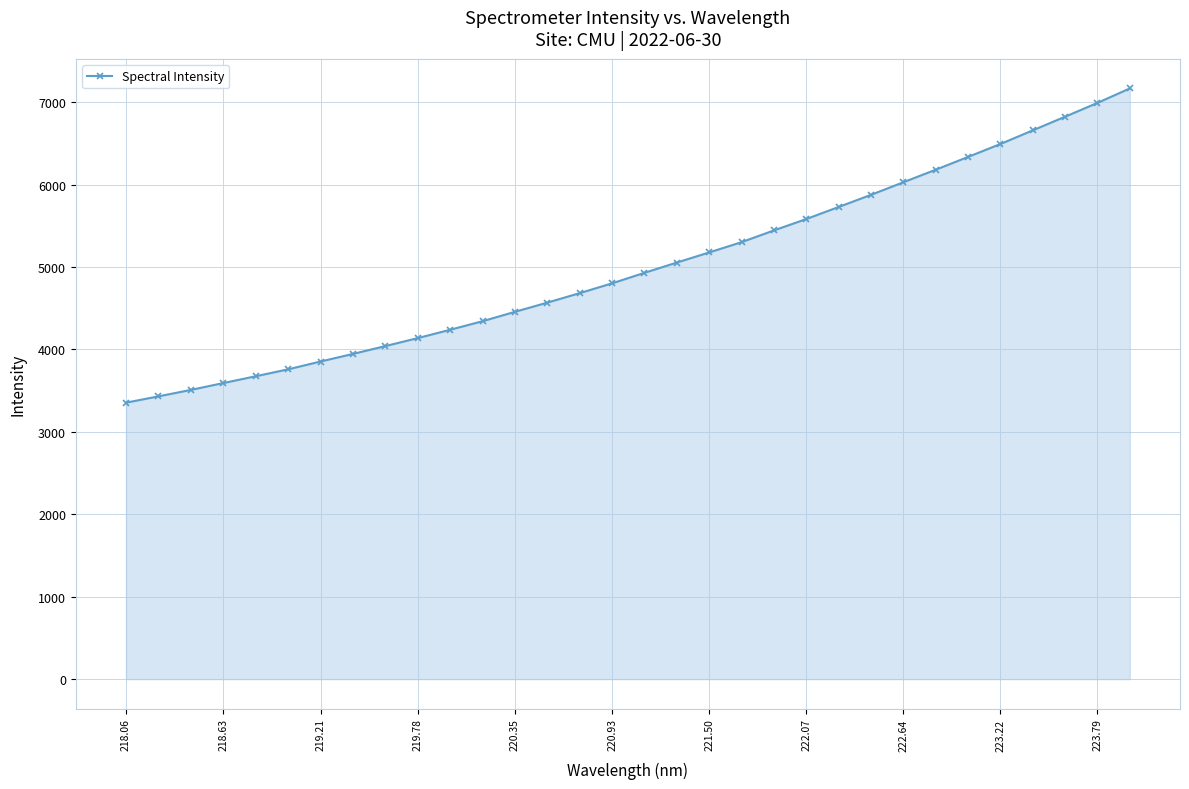

What is the average value?

5005.0